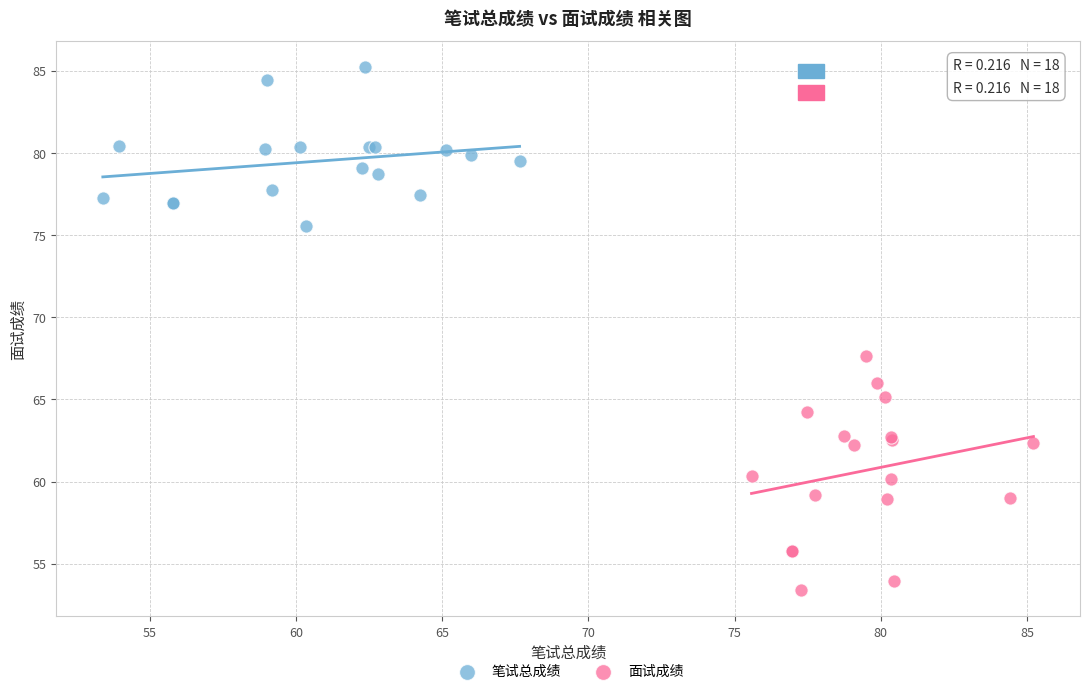

Which series contains the lowest Y value?

面试成绩